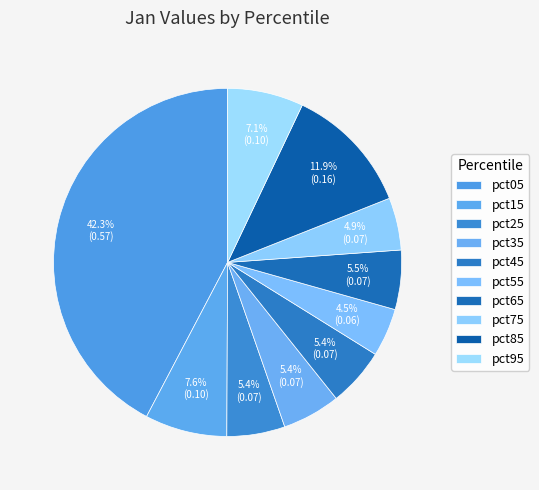

Count the number of slices in the pie.

10